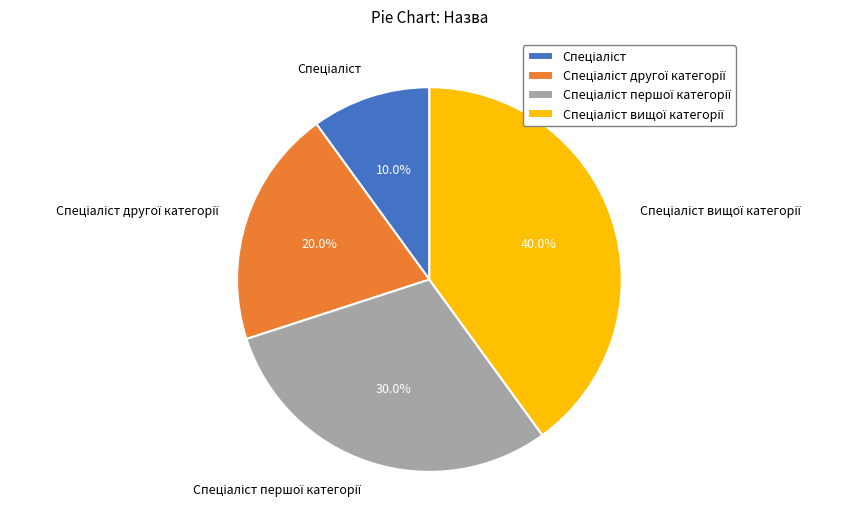

Is there any slice that represents more than half of the pie?

No